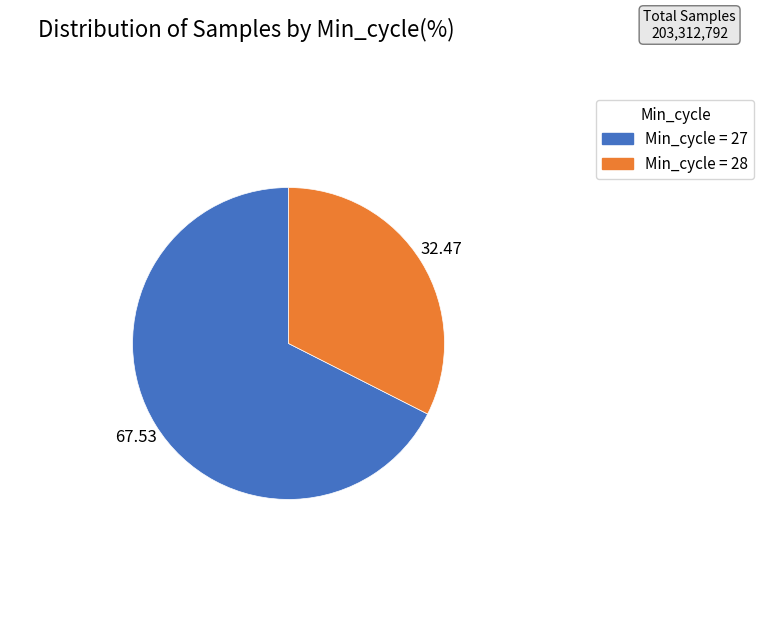

How many slices are in this pie chart?

2